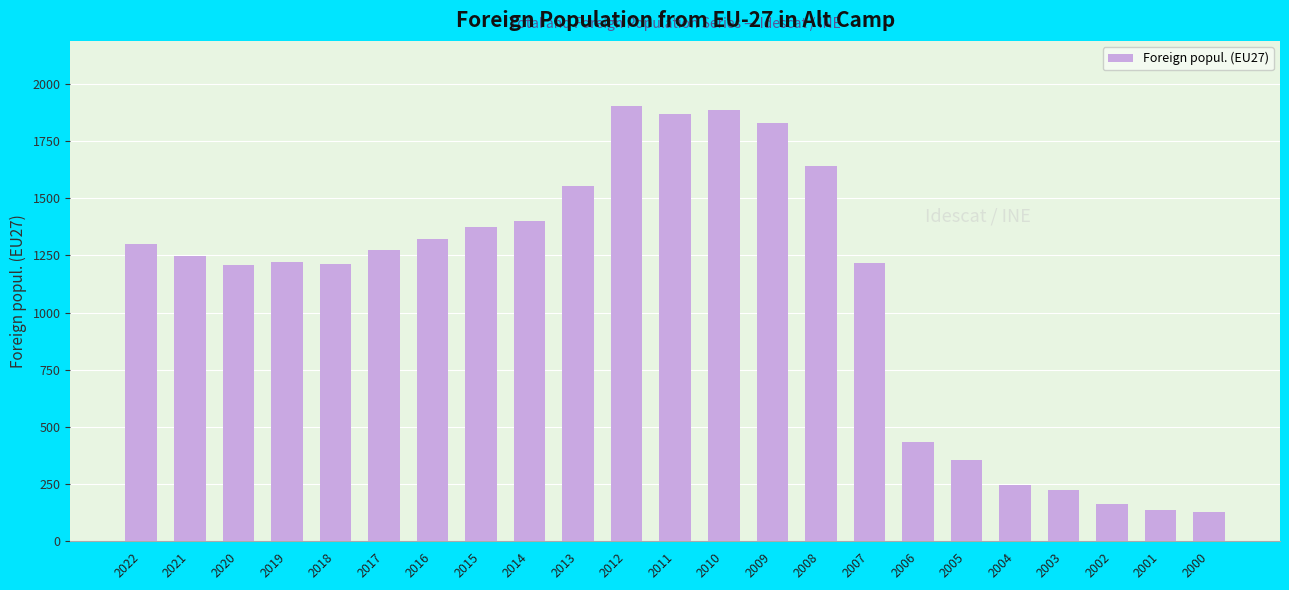

What is the value of the 6th bar from the left?

1272